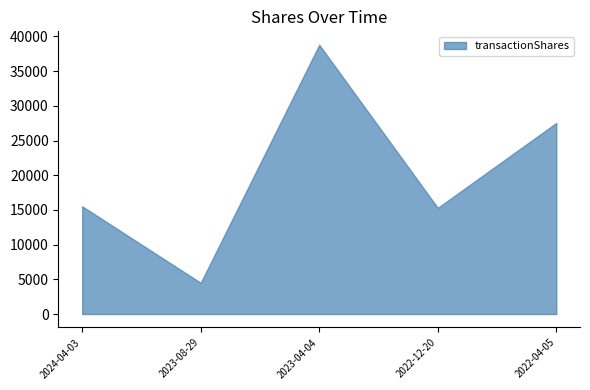

Is it true that the value at 2024-04-03 is 15525?

True